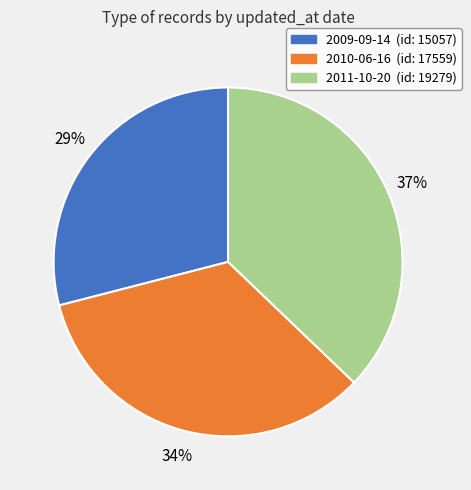

To the nearest percent, what is the difference between the largest and smallest slice percentages?

8%